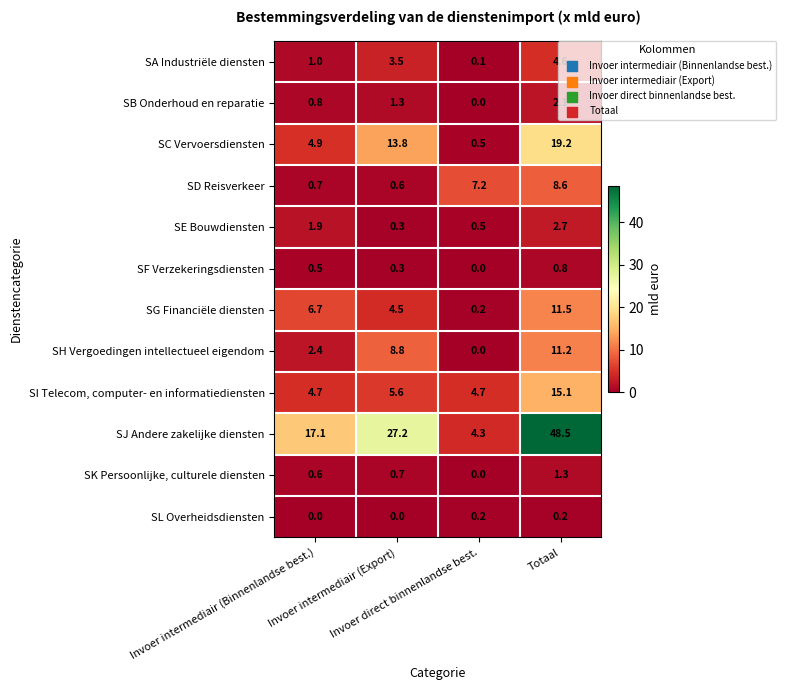

At Totaal, list the series in order from largest to smallest.

SJ Andere zakelijke diensten, SC Vervoersdiensten, SI Telecom, computer- en informatiediensten, SG Financiële diensten, SH Vergoedingen intellectueel eigendom, SD Reisverkeer, SA Industriële diensten, SE Bouwdiensten, SB Onderhoud en reparatie, SK Persoonlijke, culturele diensten, SF Verzekeringsdiensten, SL Overheidsdiensten